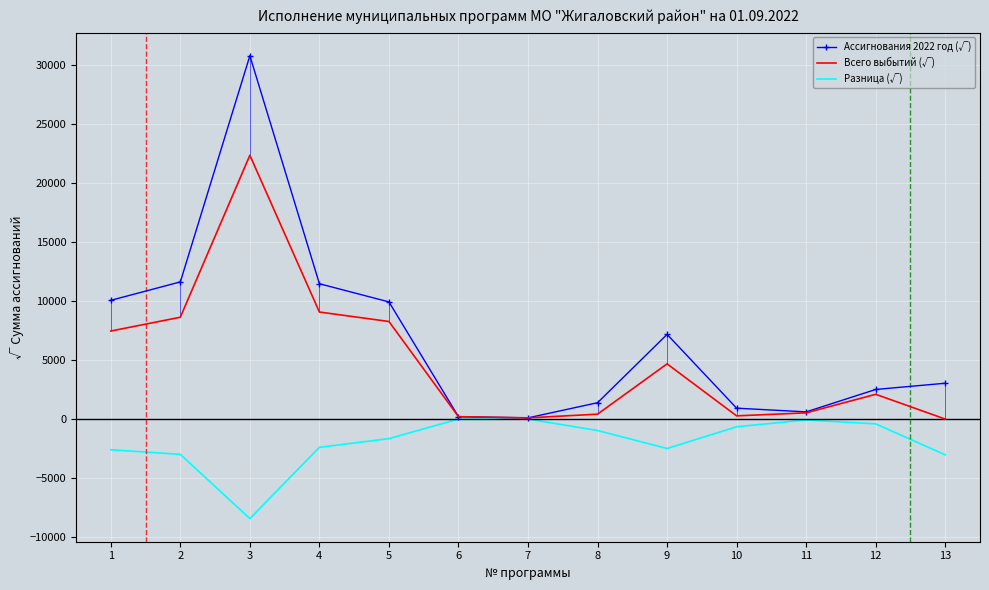

What are all the series names shown in the legend?

Ассигнования 2022 год (√), Всего выбытий (√), Разница (√)